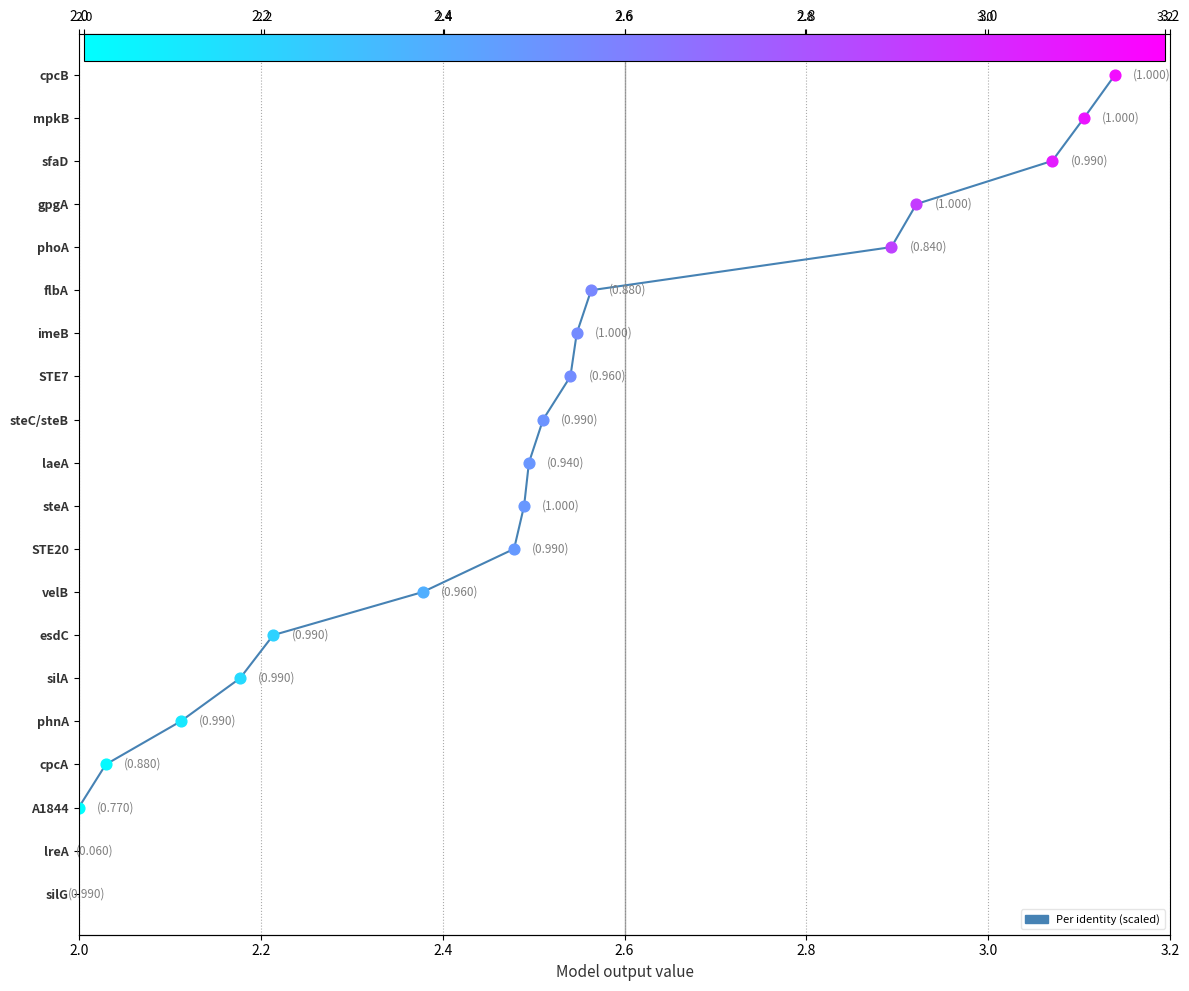

What is the change in value from 2.4 to 2.8?

-2